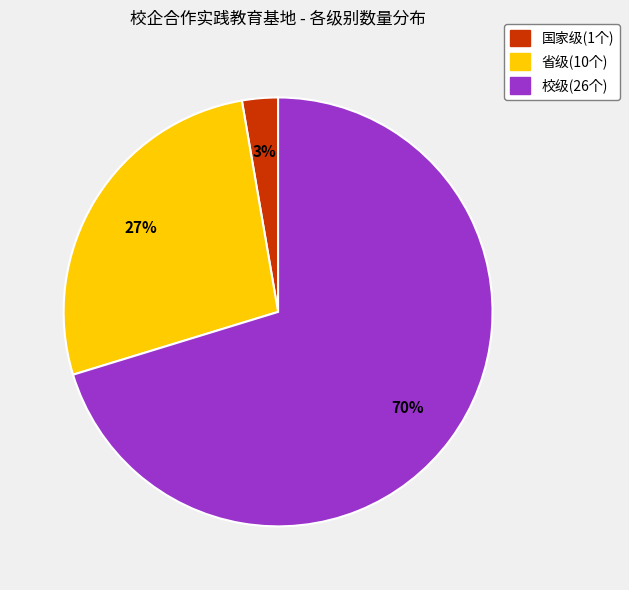

Which category has the biggest portion of the pie?

校级